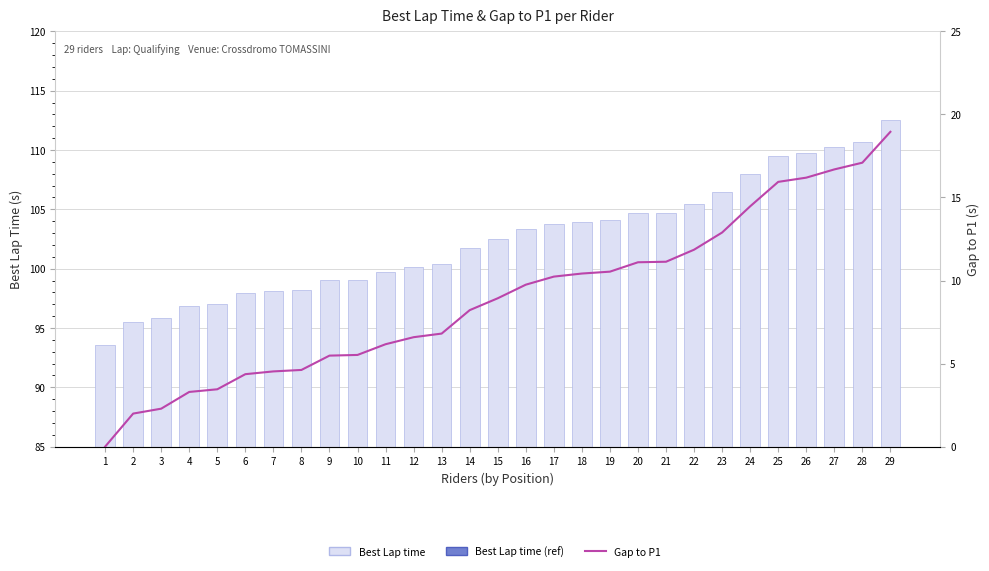

What are all the series names shown in the legend?

Best Lap time, Gap to P1